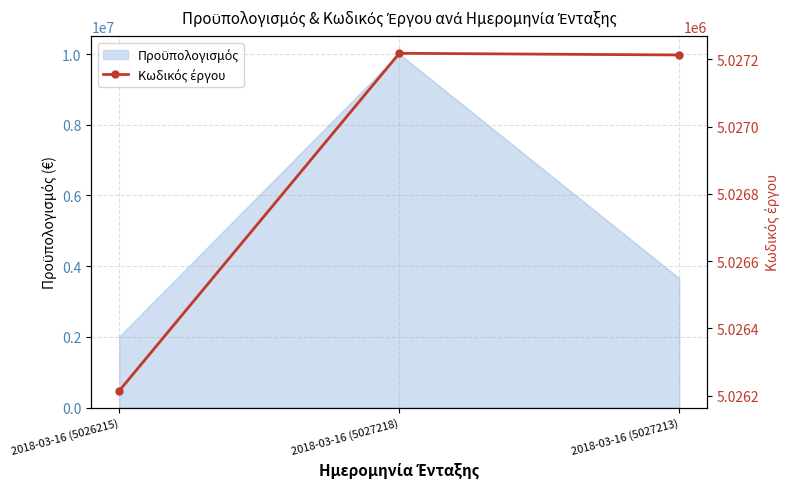

Count the number of categories in the chart.

3